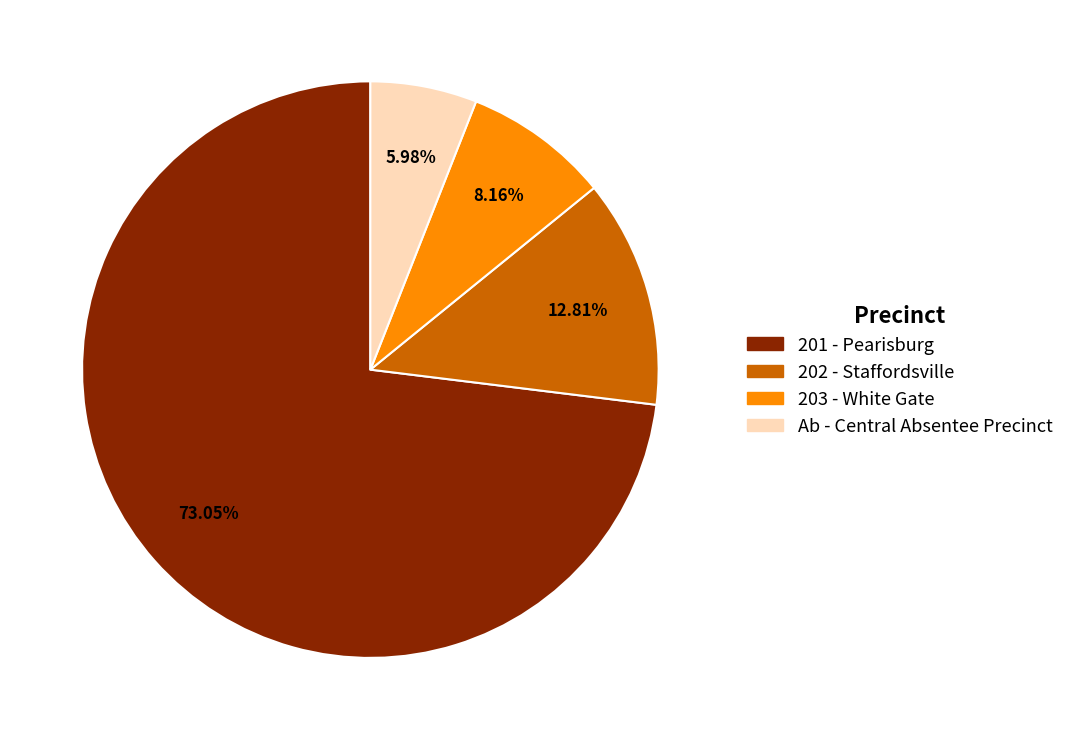

How many segments does this pie chart have?

4